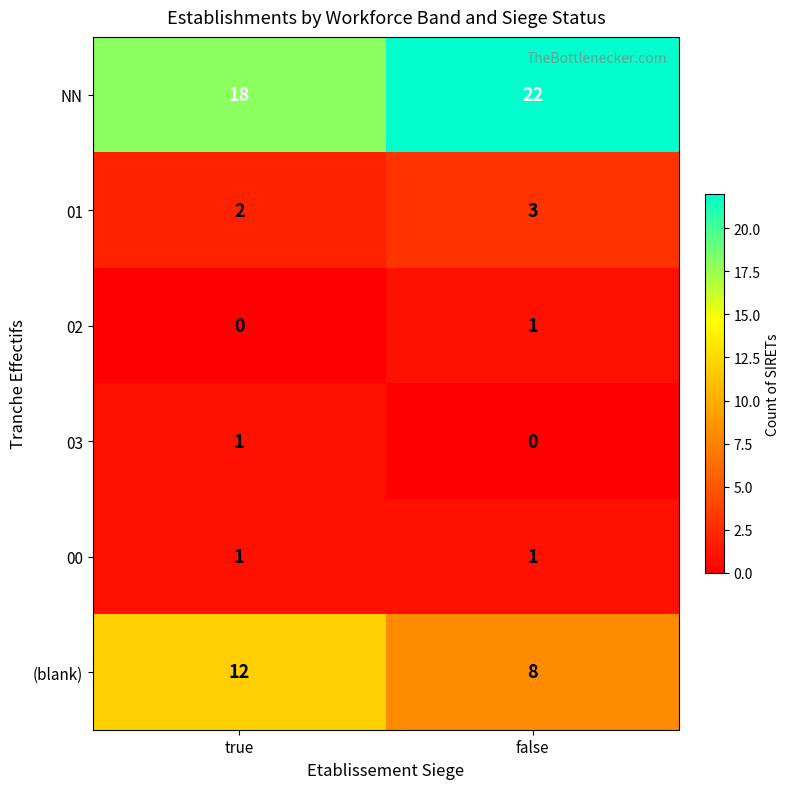

Reading right to left, transcribe all the data shown in this chart.

NN: 22	18
01: 3	2
02: 1	0
03: 0	1
00: 1	1
(blank): 8	12